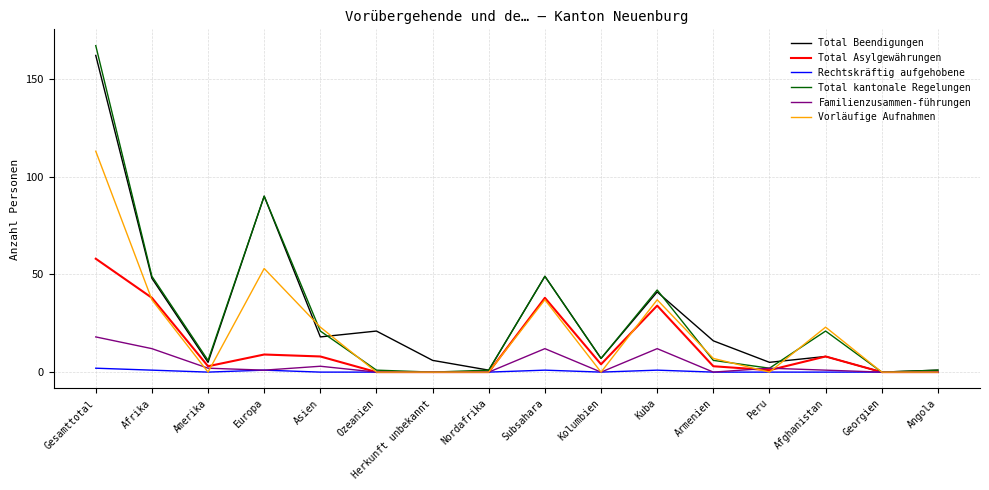

At which category is the sum across all series the highest?

Gesamttotal